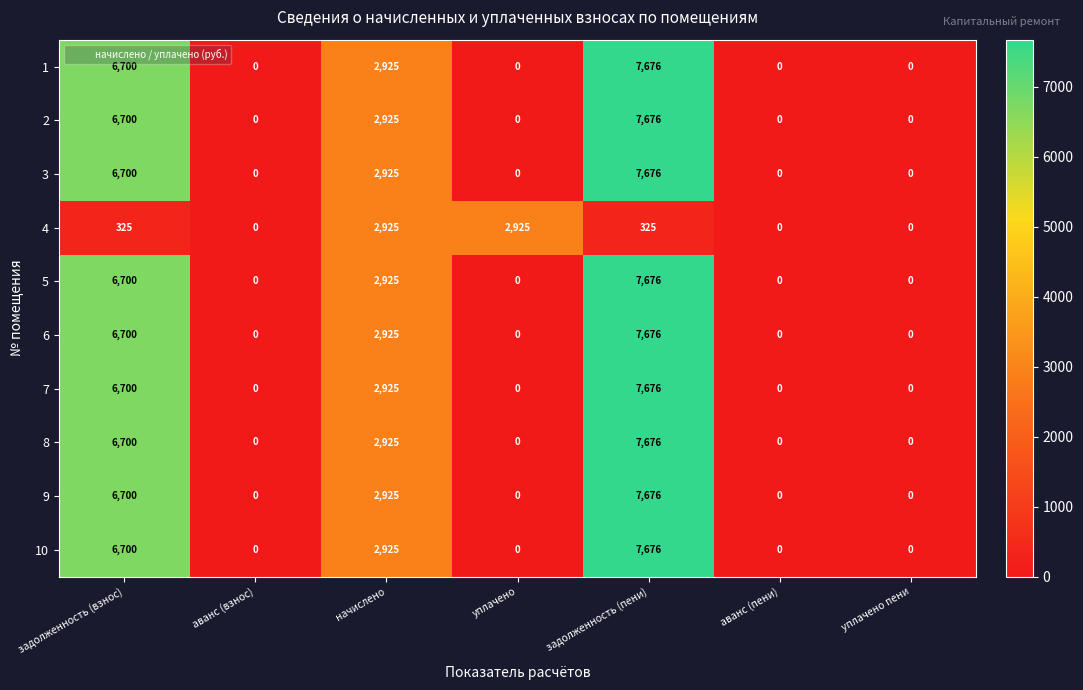

What is the sum of the 3 values at уплачено пени and начислено?

2925